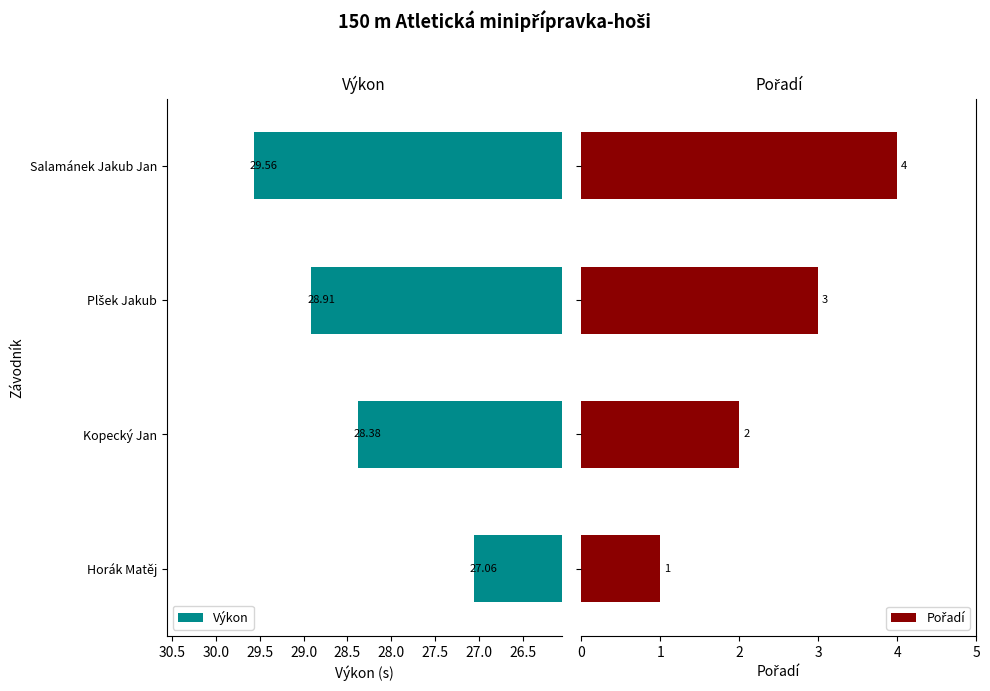

Which category has the lowest value in the Výkon series?

Horák Matěj